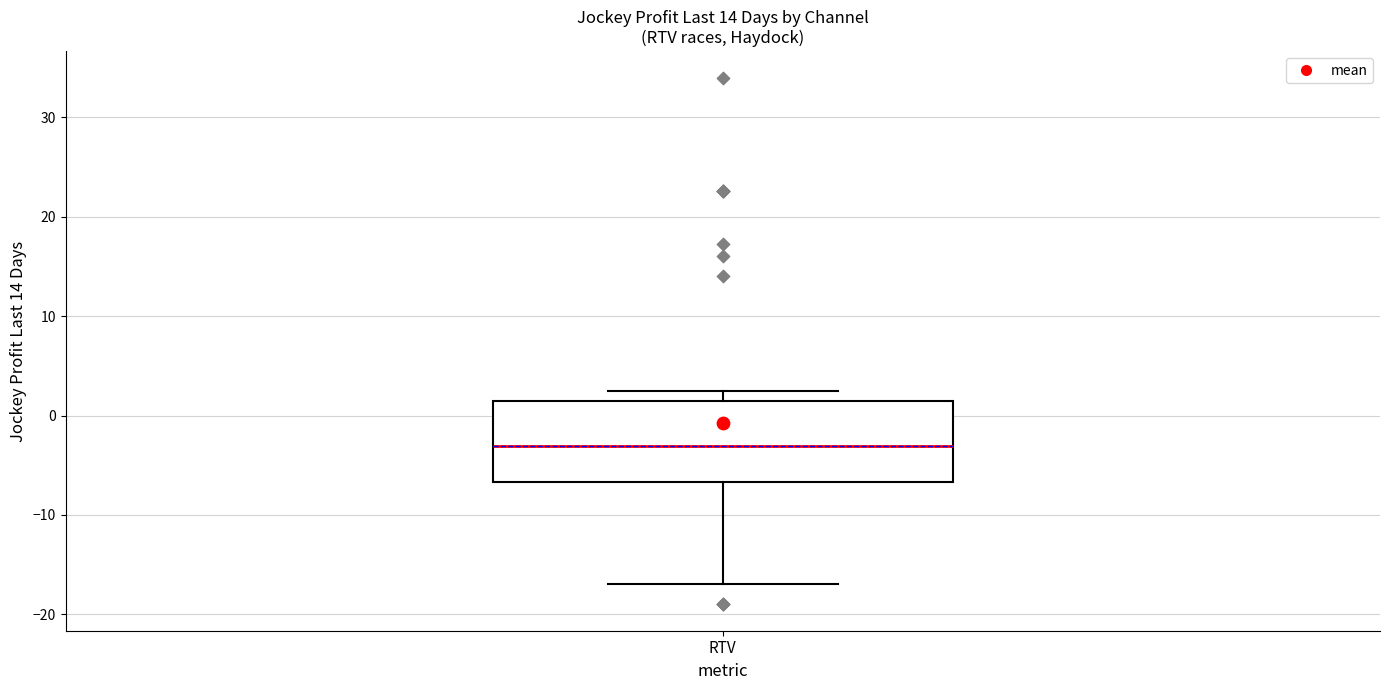

Read this box plot against the y-axis: the position of the median line, the range covered by the box, and the ends of both whiskers. The values are not printed on the chart, so give them approximately, as read against the axis.

median -3, box -7 to 2, whiskers -17 to 3